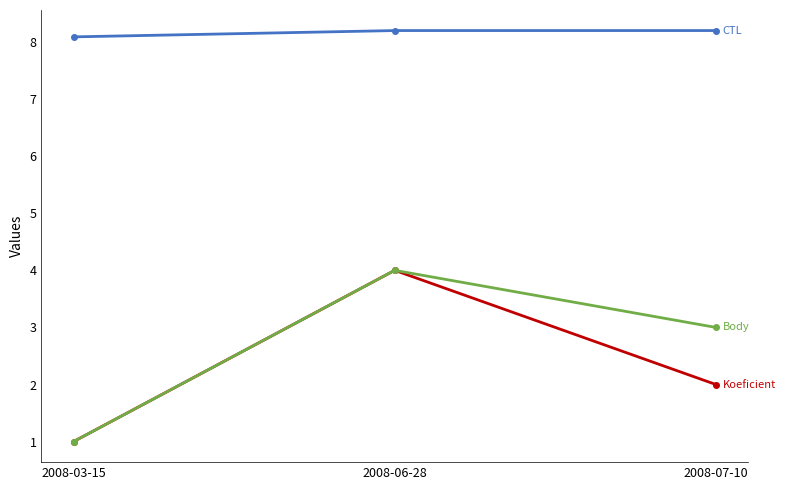

What is the smallest value displayed?

1.0